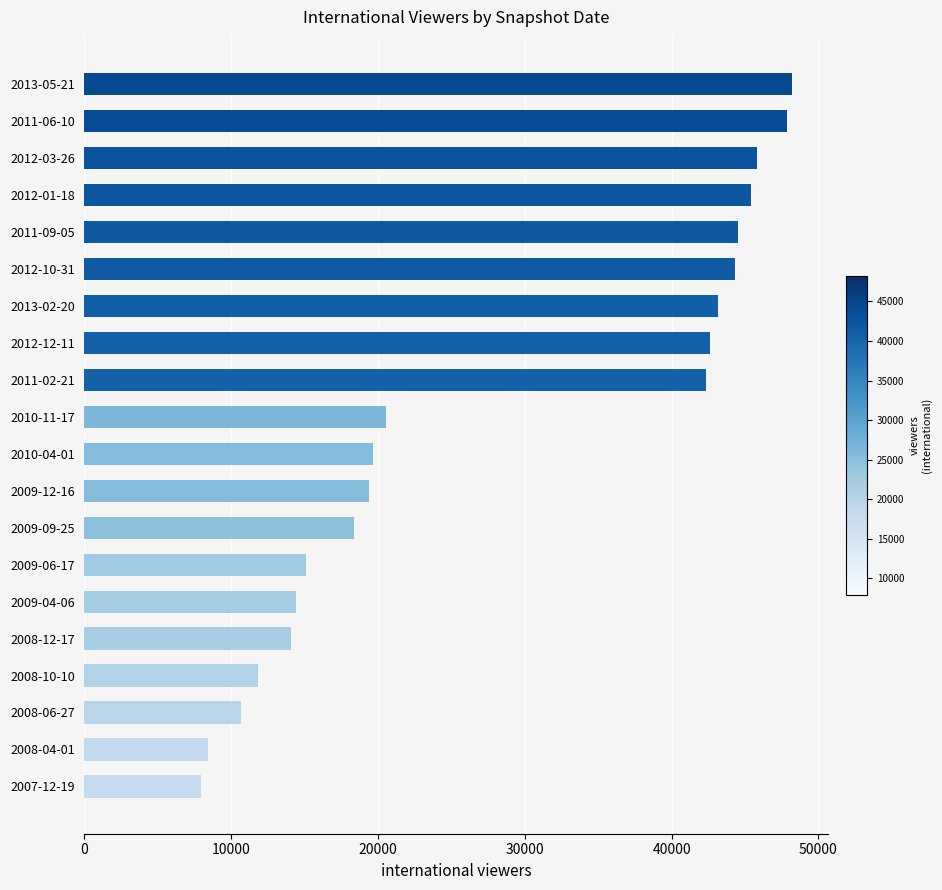

Is it true that the value at 2012-03-26 is 45847?

True